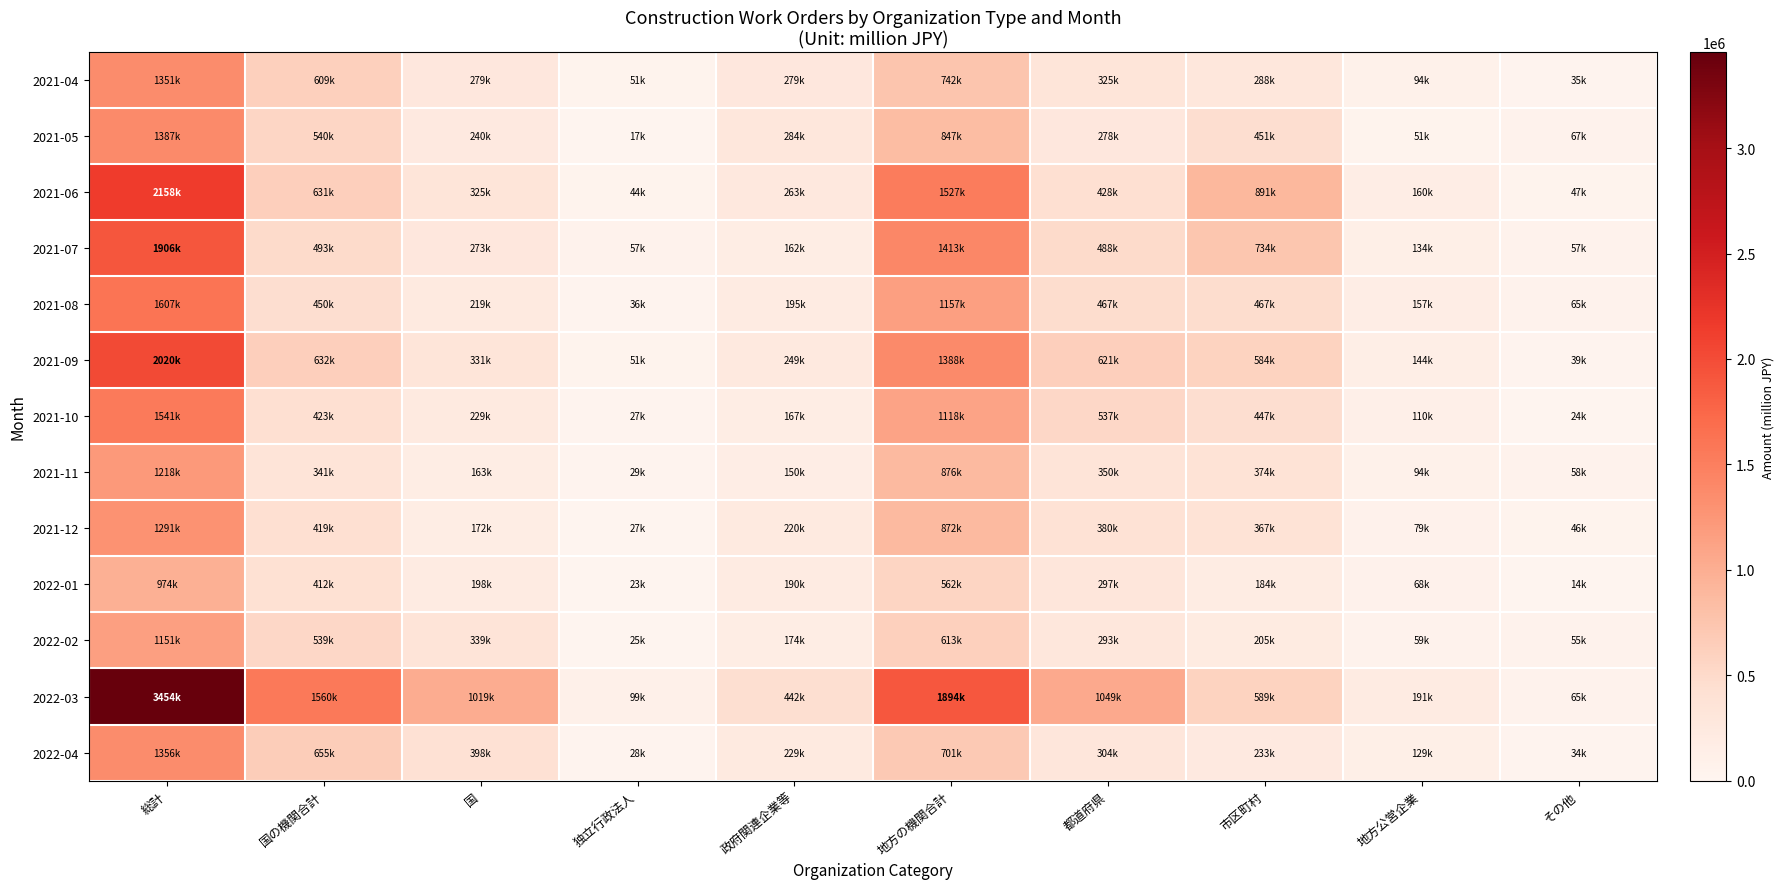

Which label corresponds to the largest value in the chart?

総計